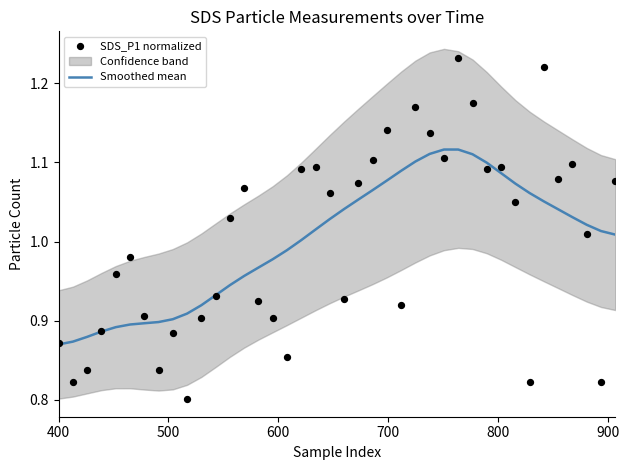

Which series reaches the minimum Y coordinate?

SDS_P1 normalized